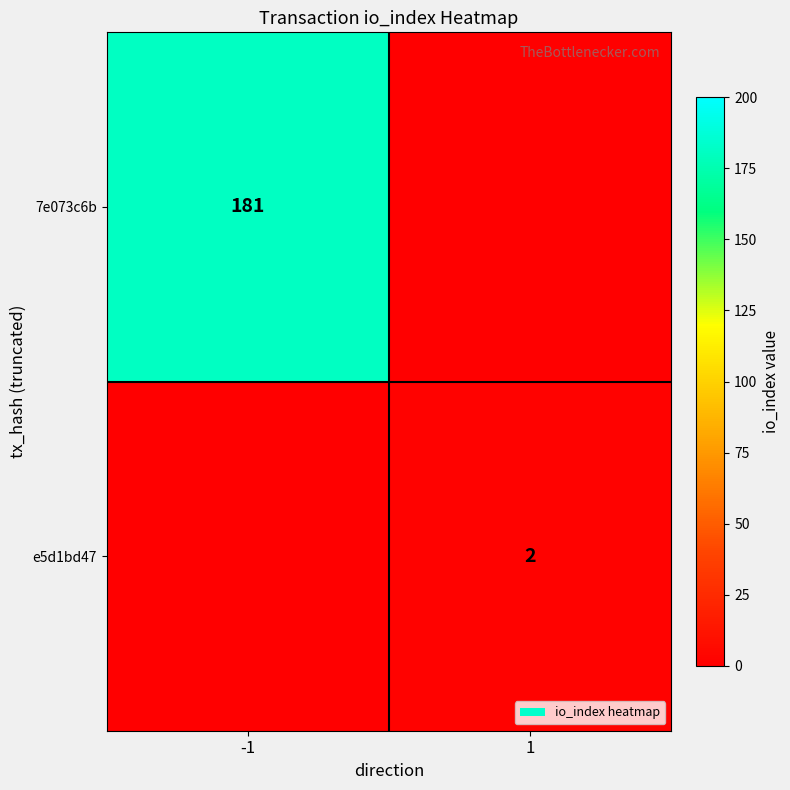

What is the smallest value displayed?

2.0